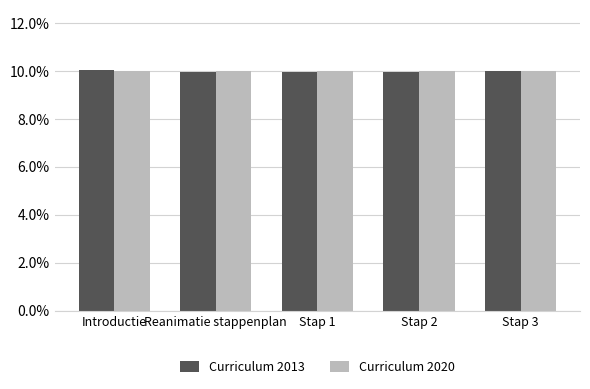

At which category does the chart reach its minimum across all series?

Reanimatie stappenplan